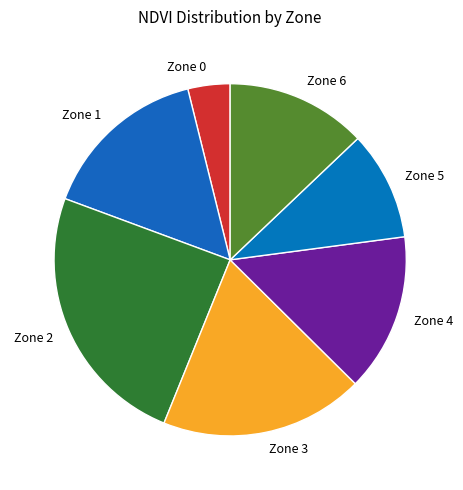

How many segments does this pie chart have?

7